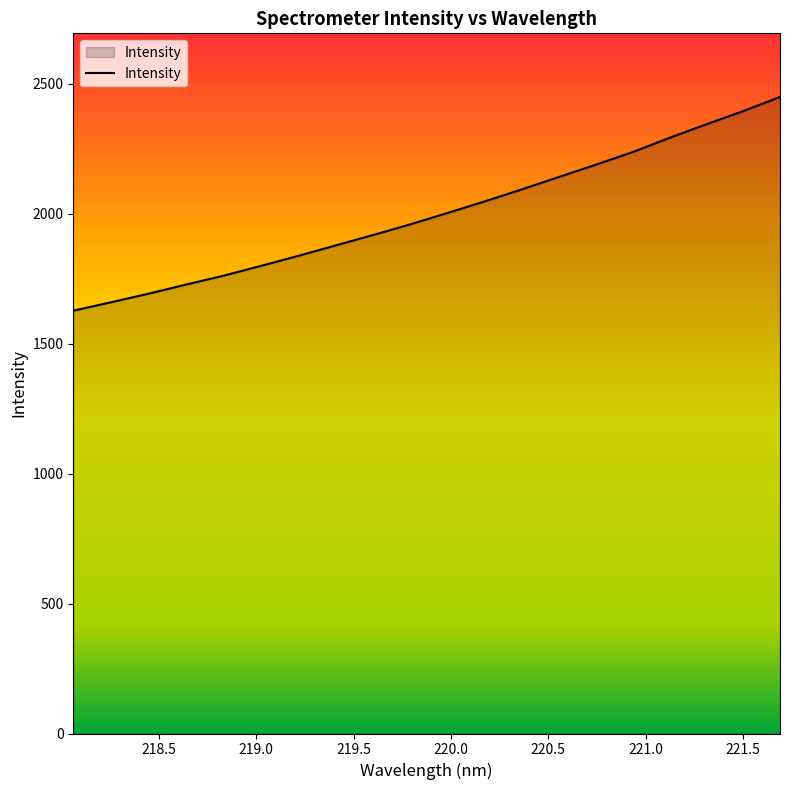

What is the difference between the maximum and minimum values?

822.6